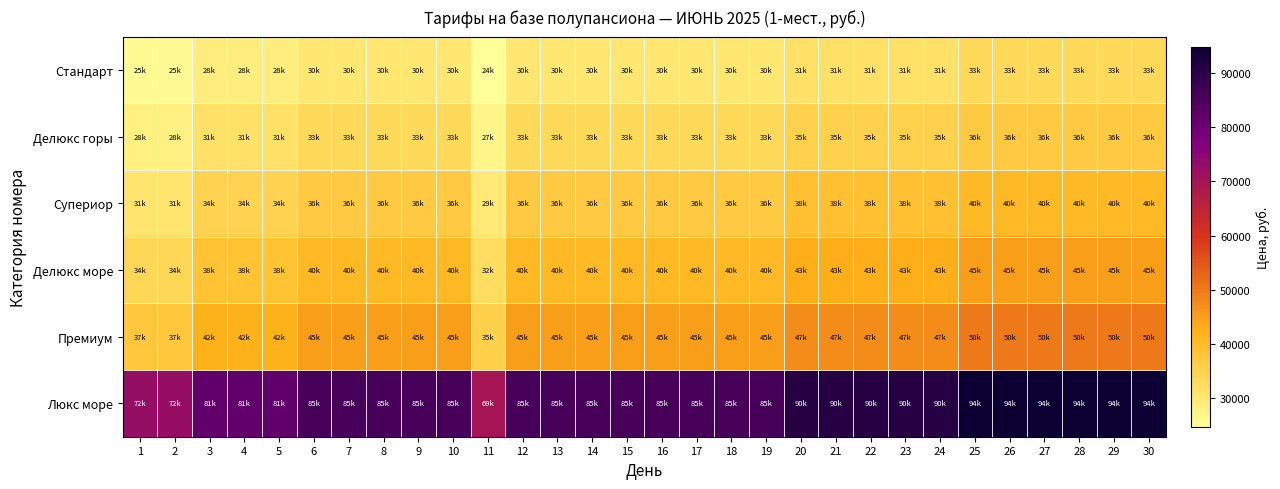

Rank the series at 9 from lowest to highest value.

Стандарт, Делюкс горы, Супериор, Делюкс море, Премиум, Люкс море